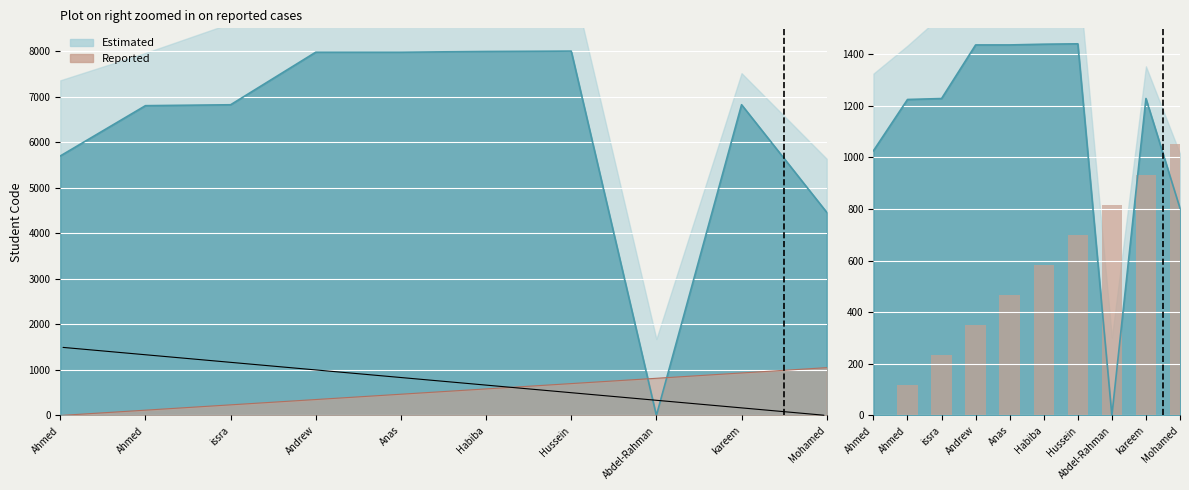

What is the difference between the maximum and minimum values?

1050.0